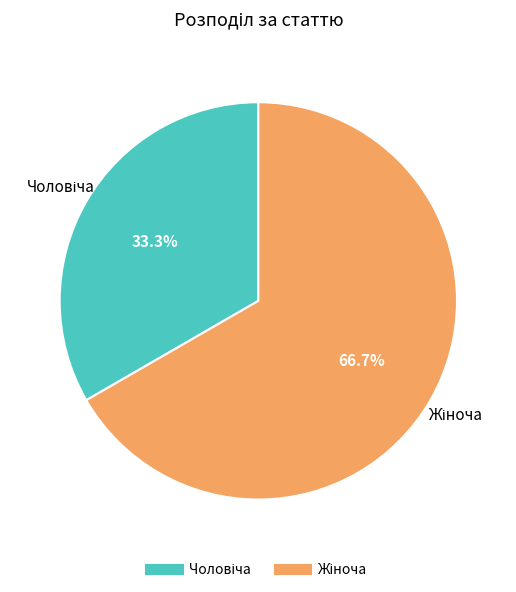

Is there a majority slice in this chart?

Yes